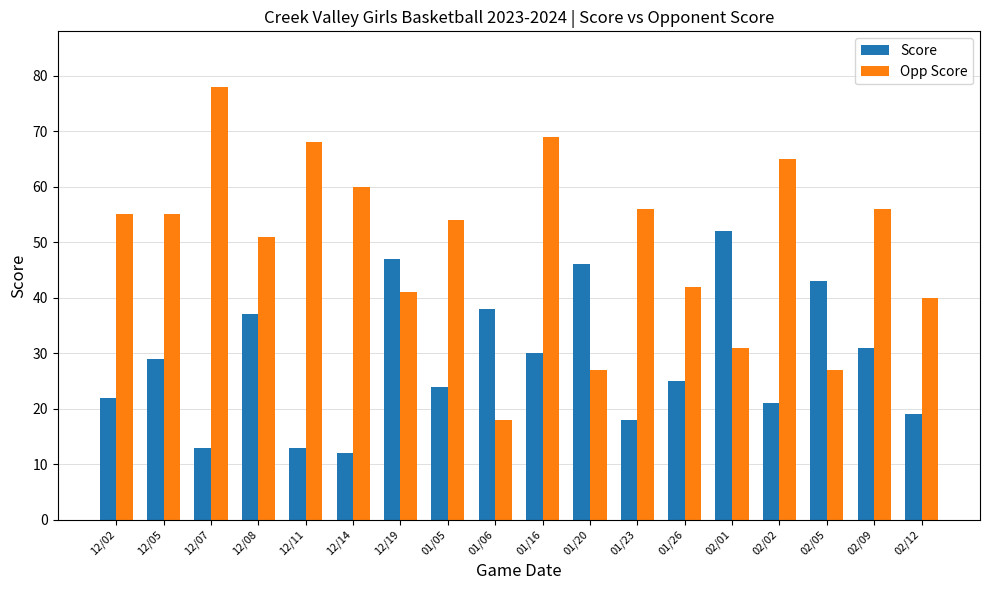

What is the approximate value of Score at 01/26, to the nearest 5?

25